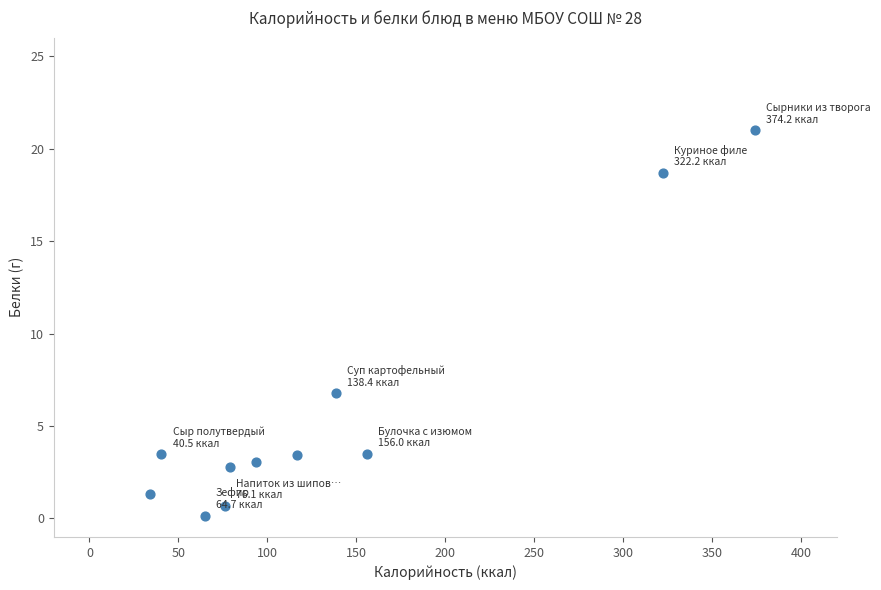

What is the average X value?

136.0